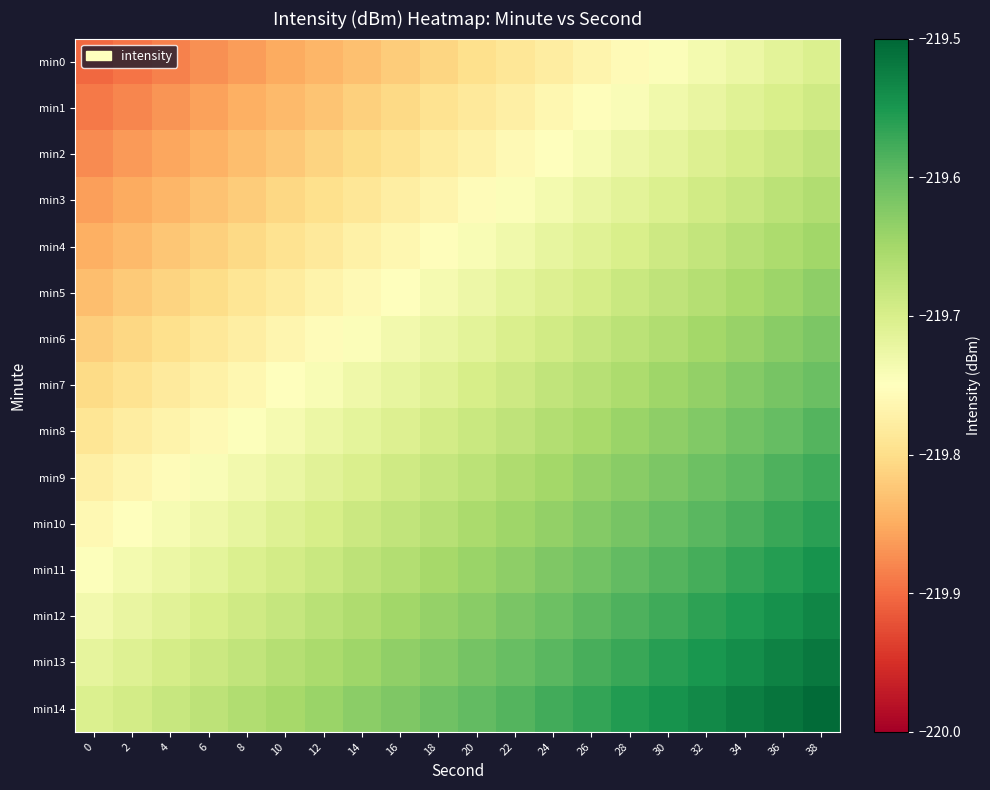

What is the smallest value displayed?

-219.9